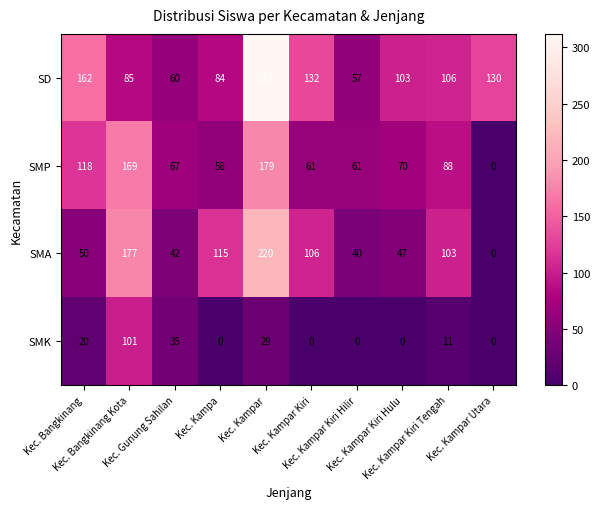

Which series has the largest total across all categories?

SD